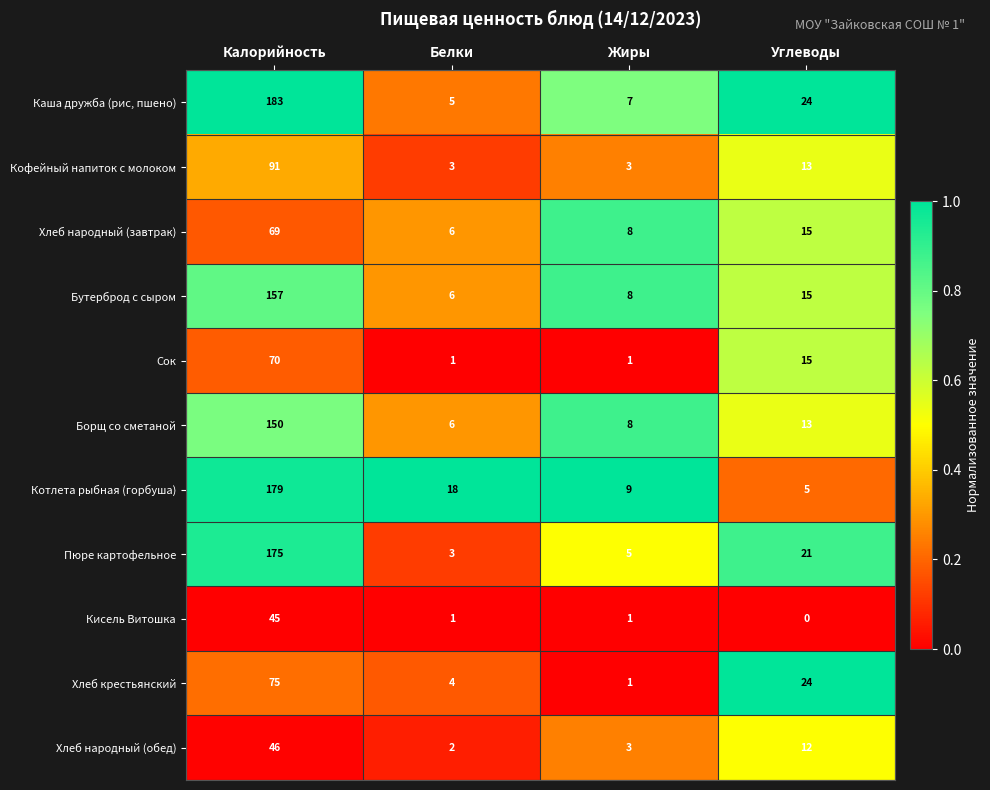

The Сок series shows 2 at Жиры. True or false?

False